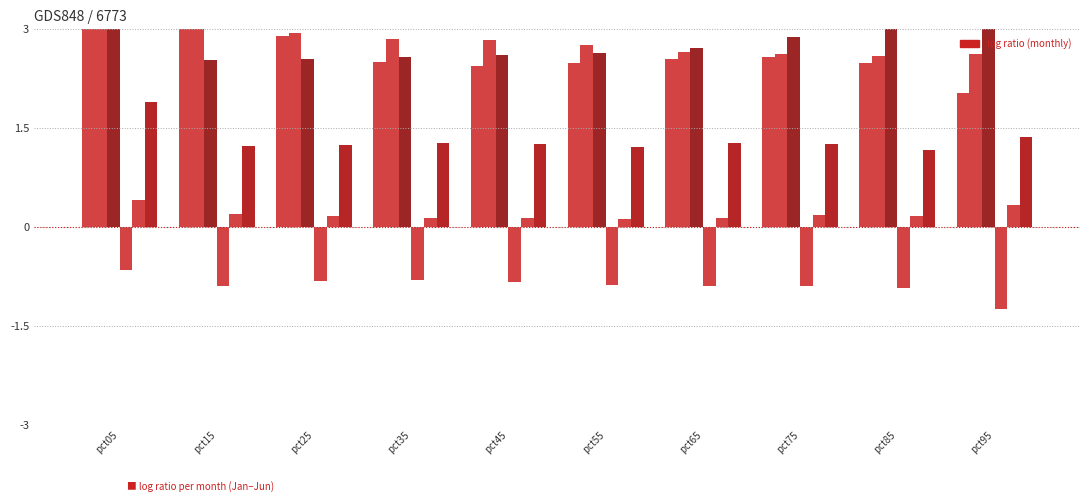

How many bars are there in total?

60